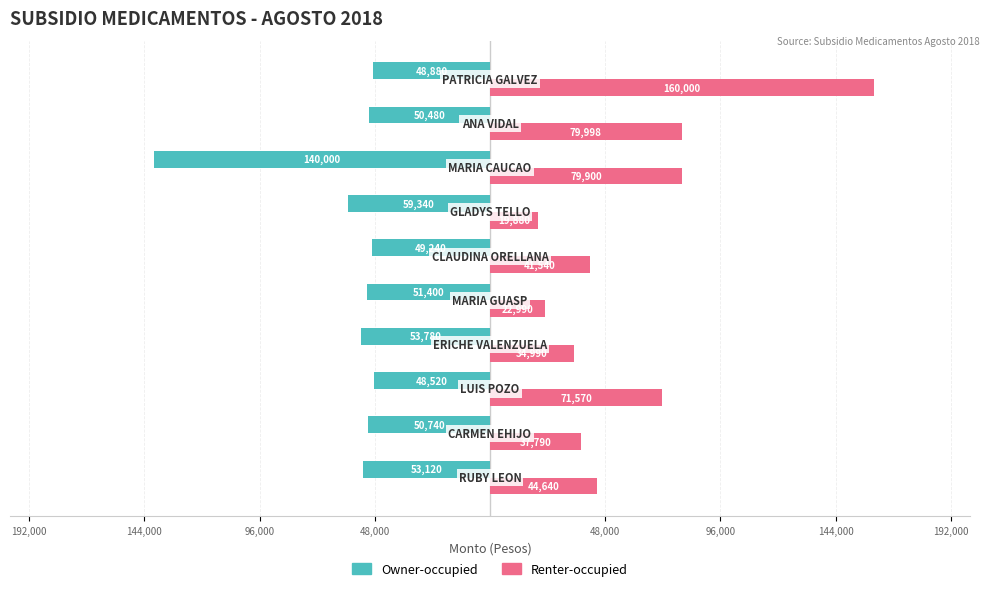

What is the difference between the second highest and second lowest values in the Owner-occupied series?

10460